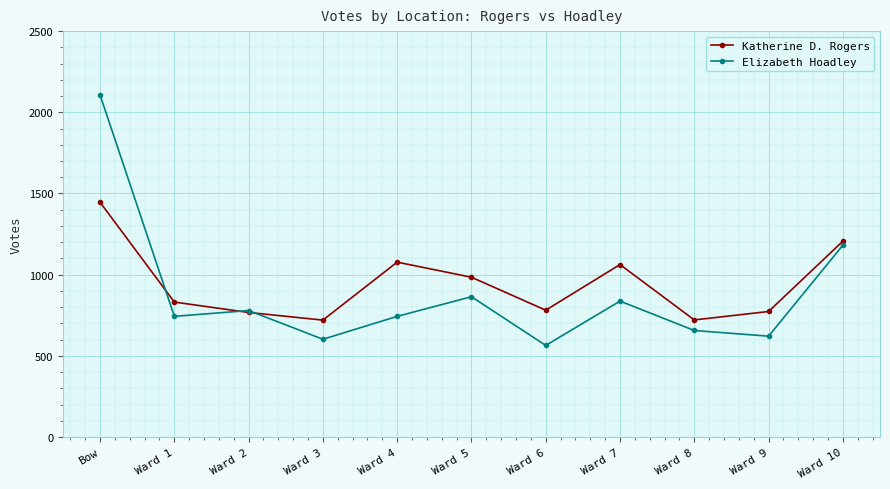

The Katherine D. Rogers series shows 1446 at Bow. True or false?

True